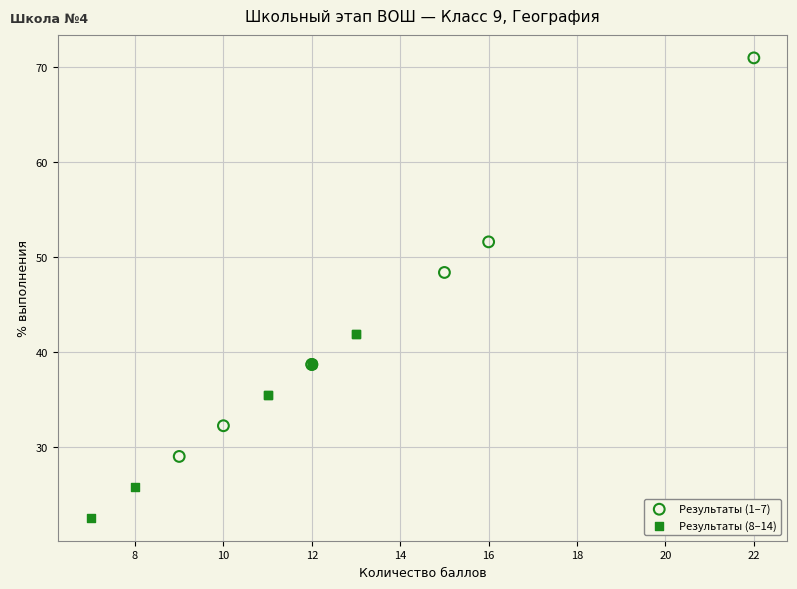

Which series has the largest Y range (max minus min)?

Результаты (1–7)